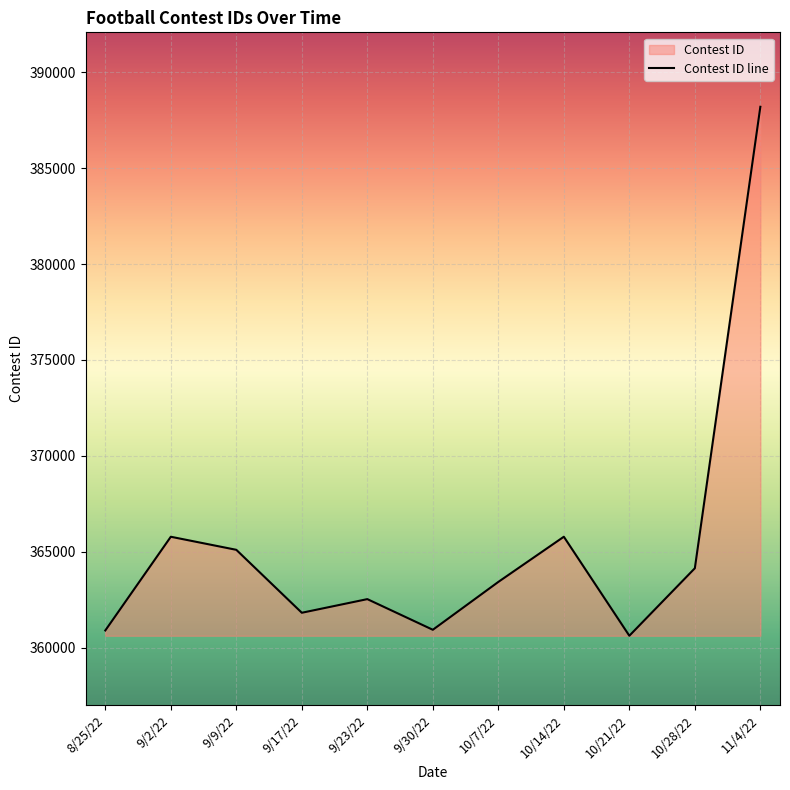

Reading left to right, extract all data points from this chart.

360901	365785	365104	361823	362534	360936	363431	365786	360625	364143	388195